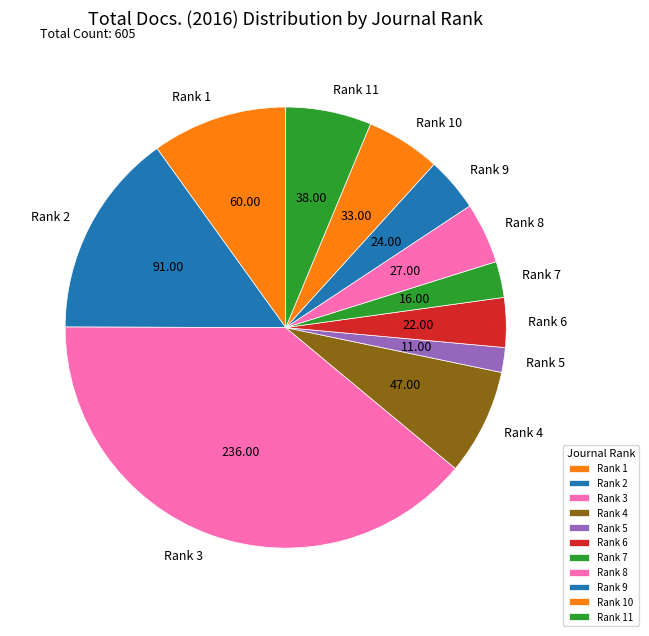

Between Rank 4 and Rank 5, which is larger?

Rank 4